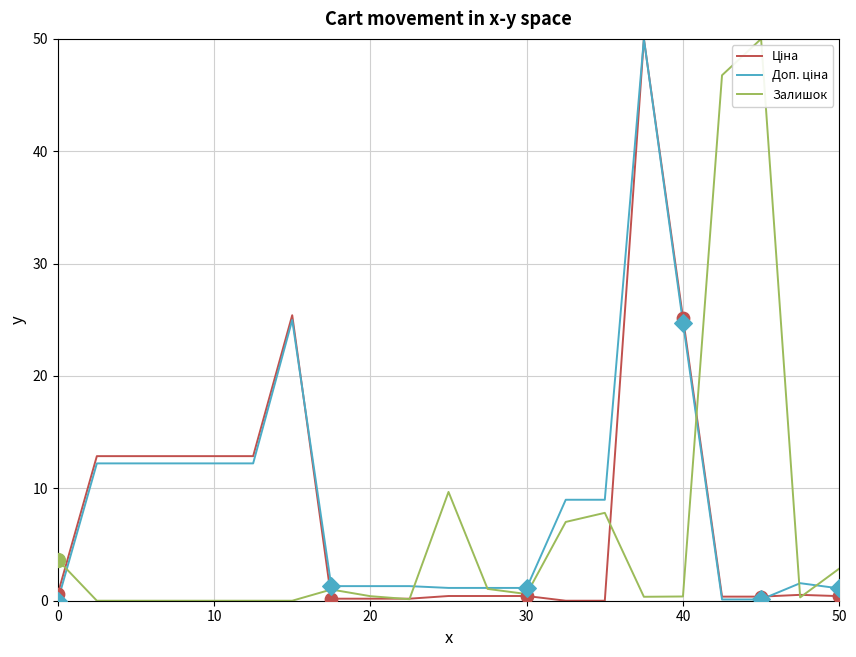

What is the maximum value shown in the chart?

50.0